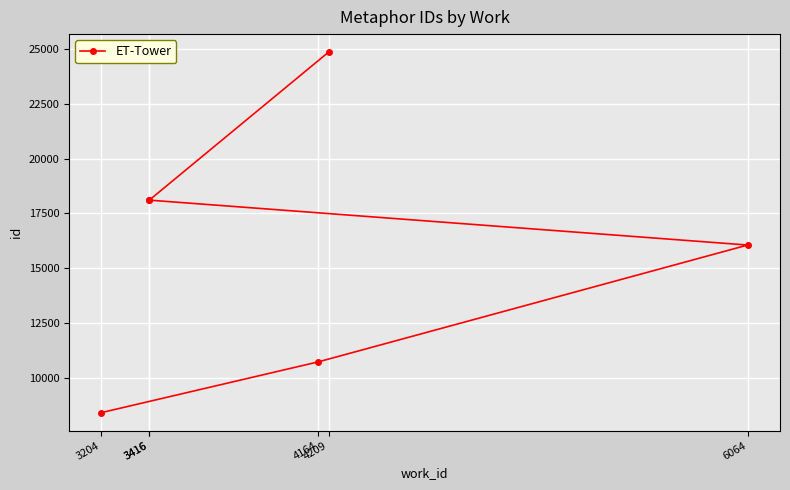

Where is the data nearest to the value 16639?

6064